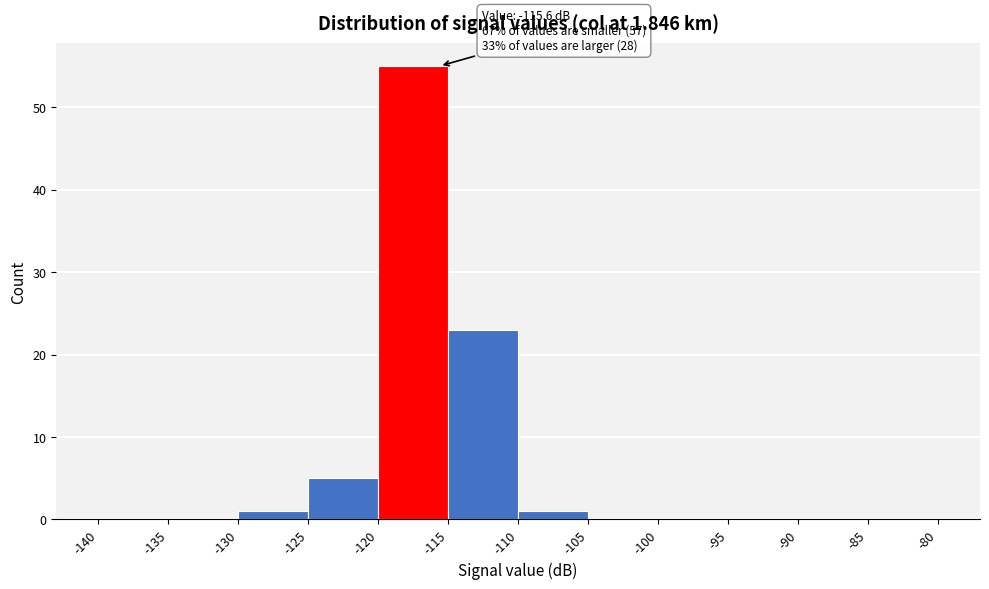

Over which range of the x-axis is the bar tallest?

-120 to -115